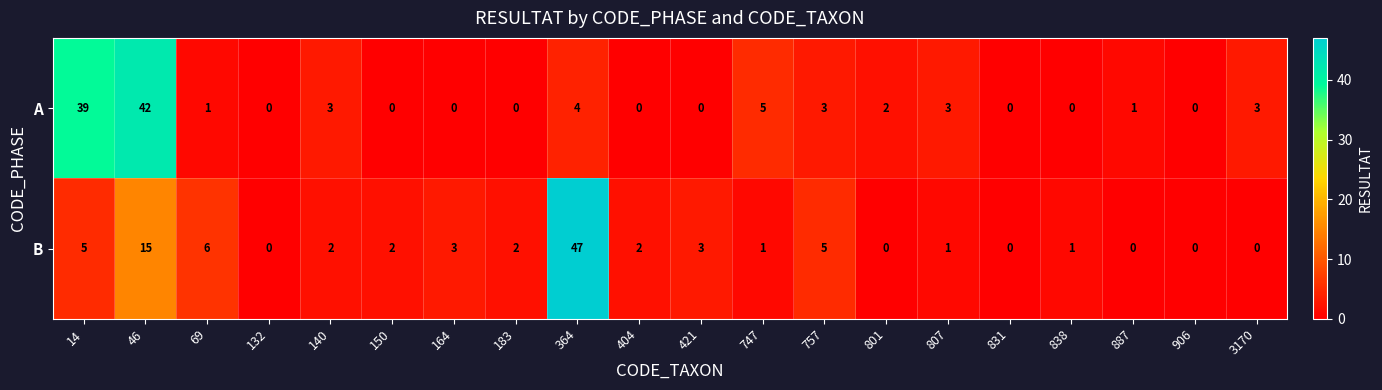

Is it true that B equals 3 at 164?

True